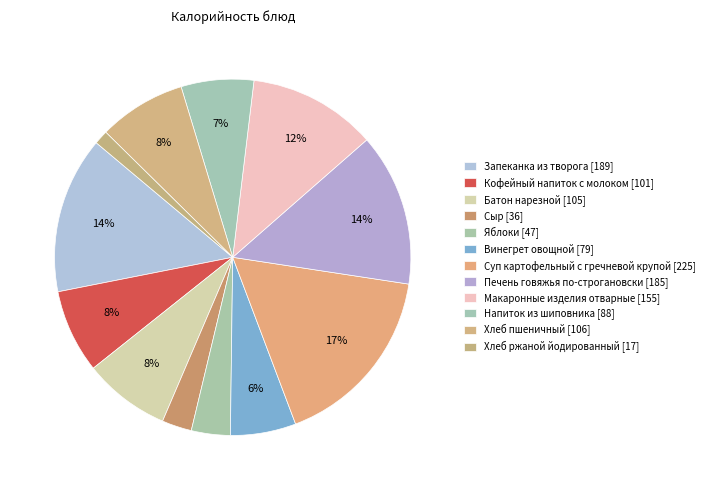

Count the number of slices in the pie.

12